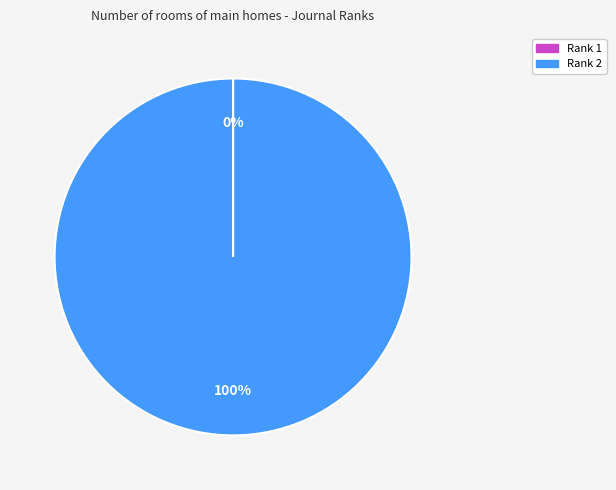

What percentage is the Rank 2 slice, to the nearest percent?

100%